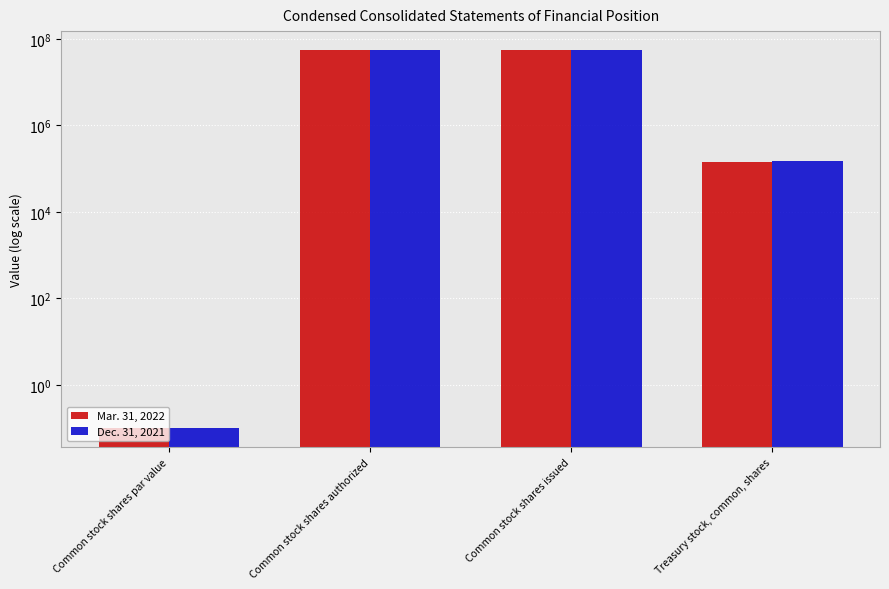

Reading left to right, list all the values displayed in this chart.

Mar. 31, 2022: Common stock shares par value=0.1	Common stock shares authorized=55096537.0	Common stock shares issued=55096537.0	Treasury stock, common, shares=144501.0
Dec. 31, 2021: Common stock shares par value=0.1	Common stock shares authorized=55095762.0	Common stock shares issued=55095762.0	Treasury stock, common, shares=153631.0